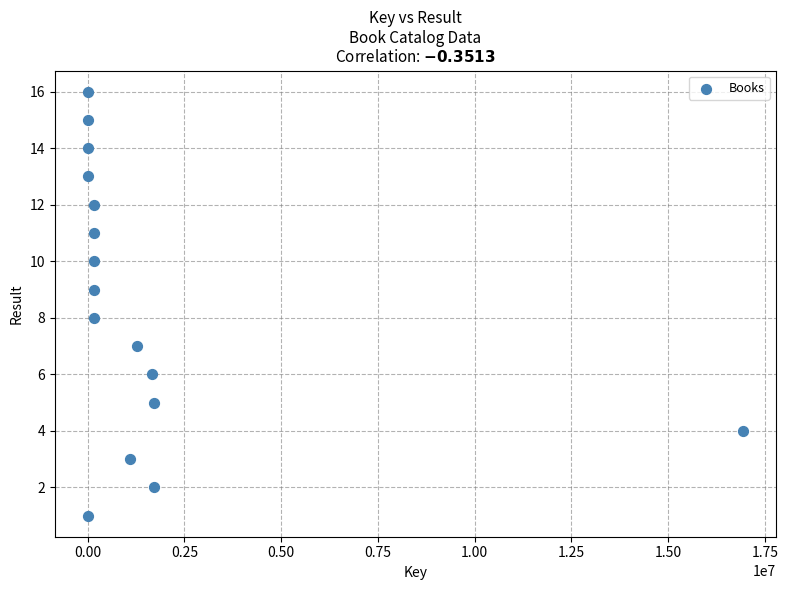

What is the range of Y values (max minus min)?

15